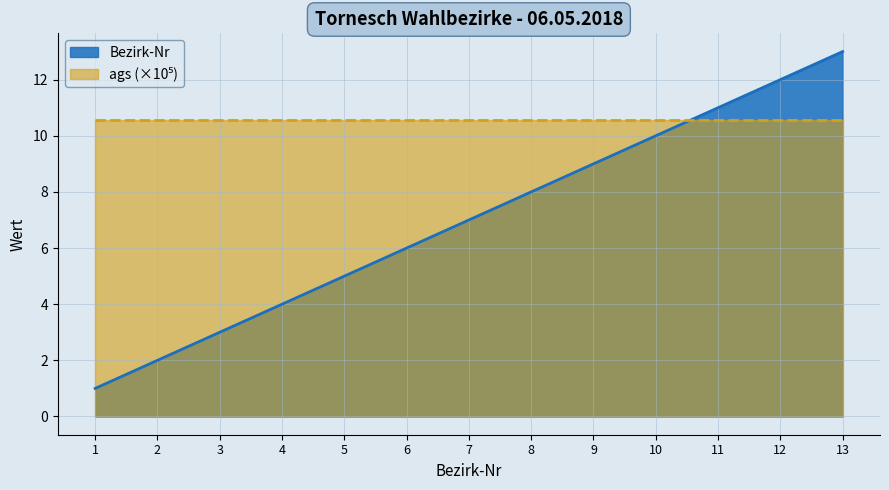

How many values are below 7?

6